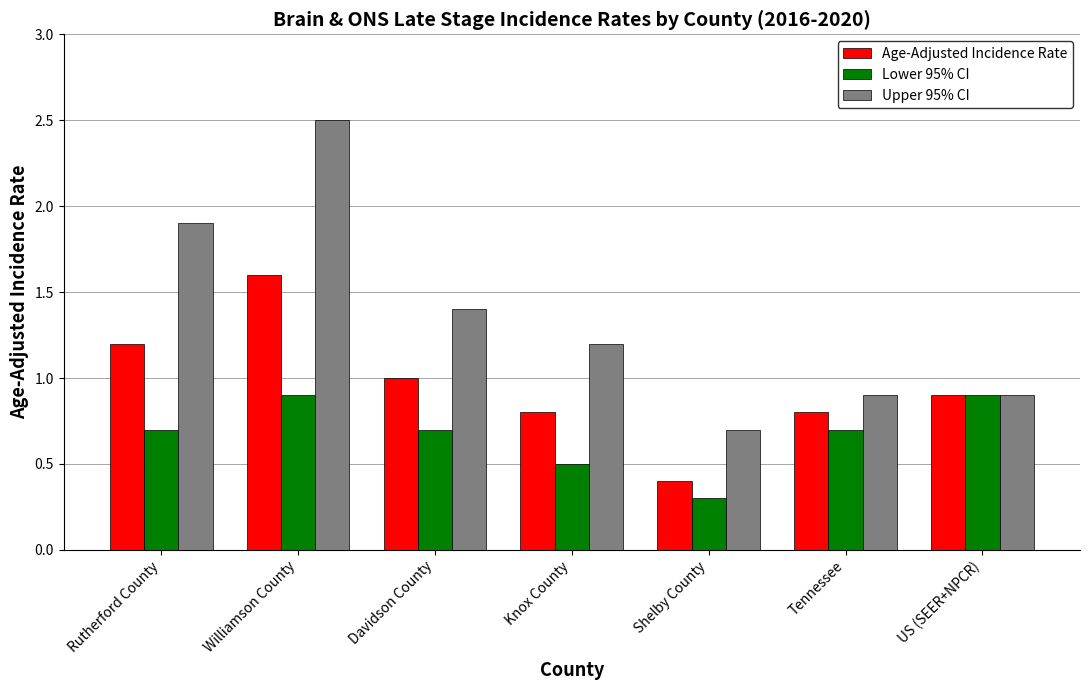

The Age-Adjusted Incidence Rate series shows 1.0 at Davidson County. True or false?

True